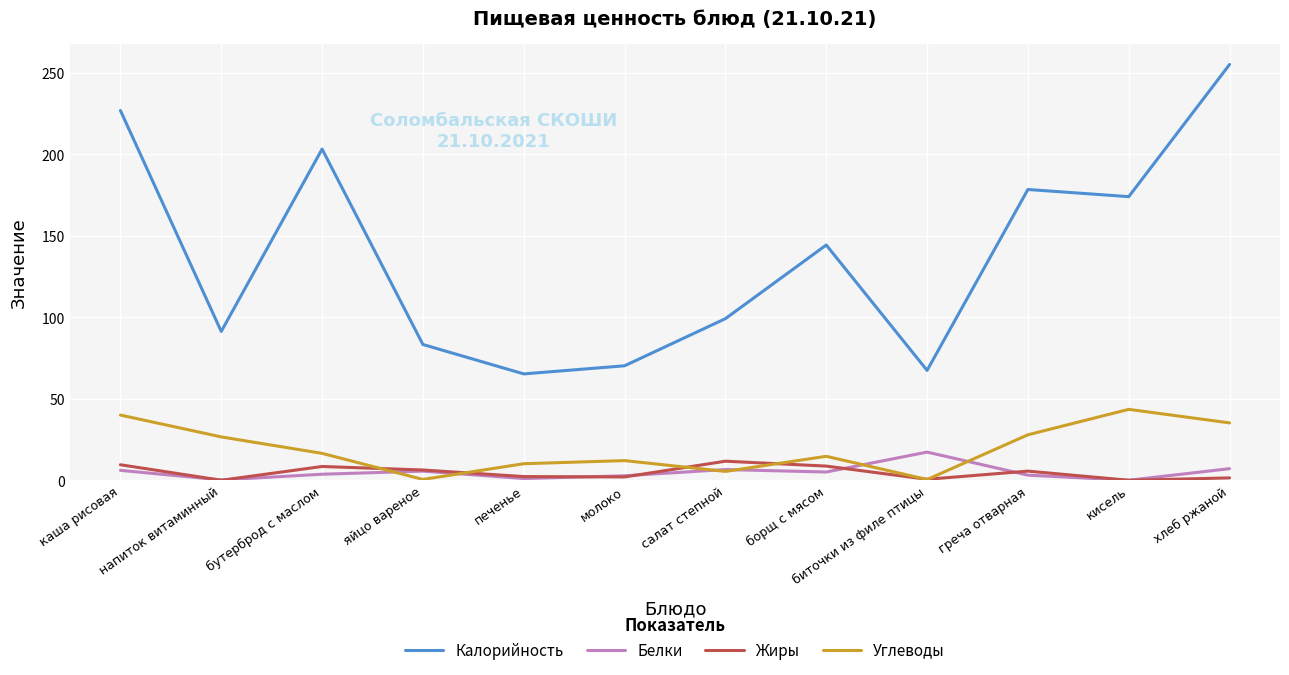

What is the difference between the maximum and second lowest values in the Калорийность series?

187.7